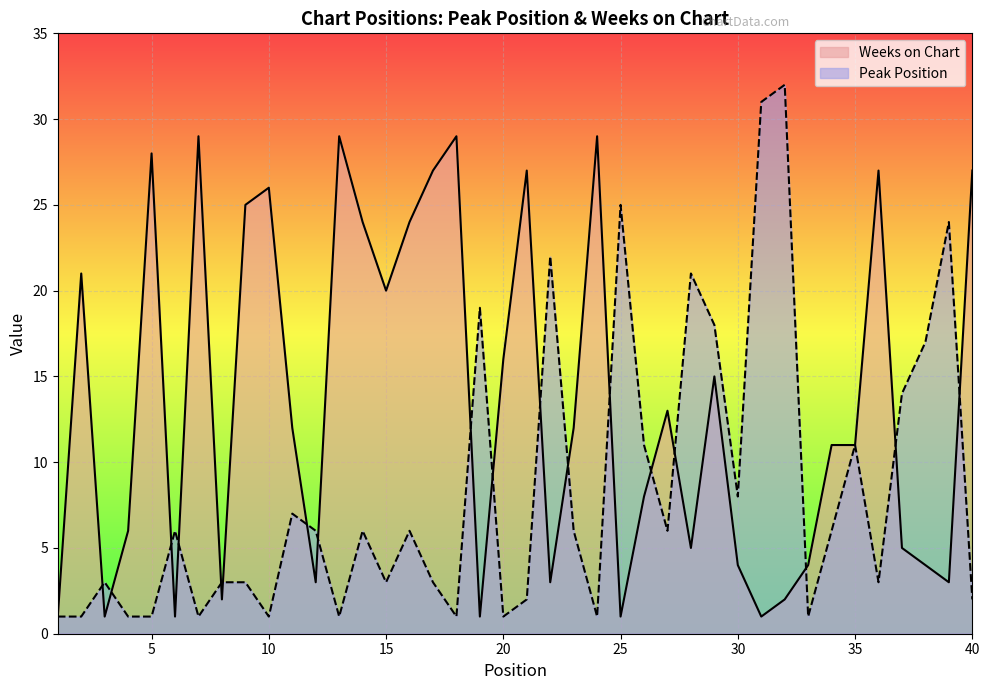

Is it true that Peak Position equals 19 at 19?

True